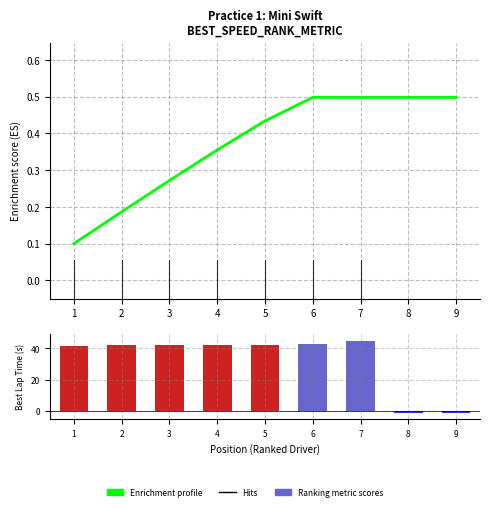

How many values in the Ranking metric scores series are below 42?

3